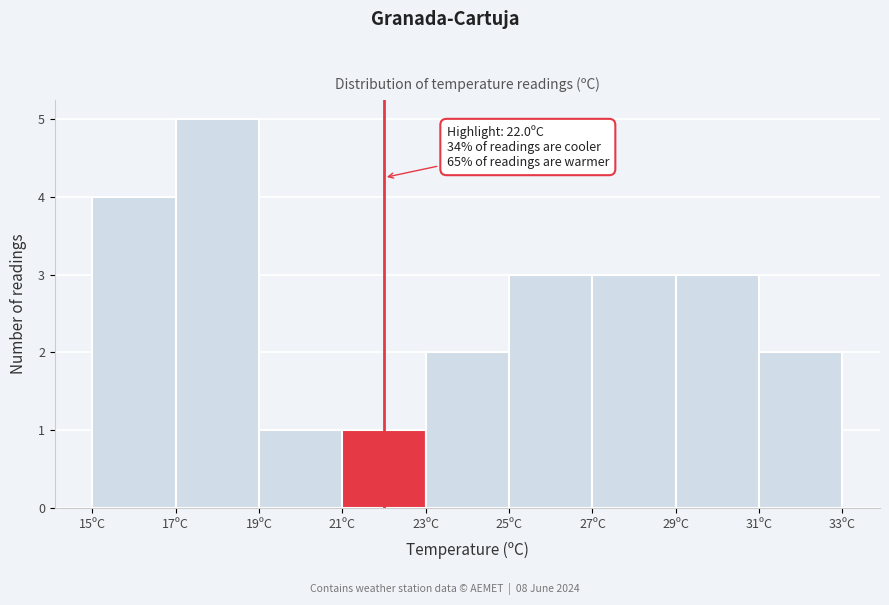

Over which range of the x-axis is the bar tallest?

17 to 19